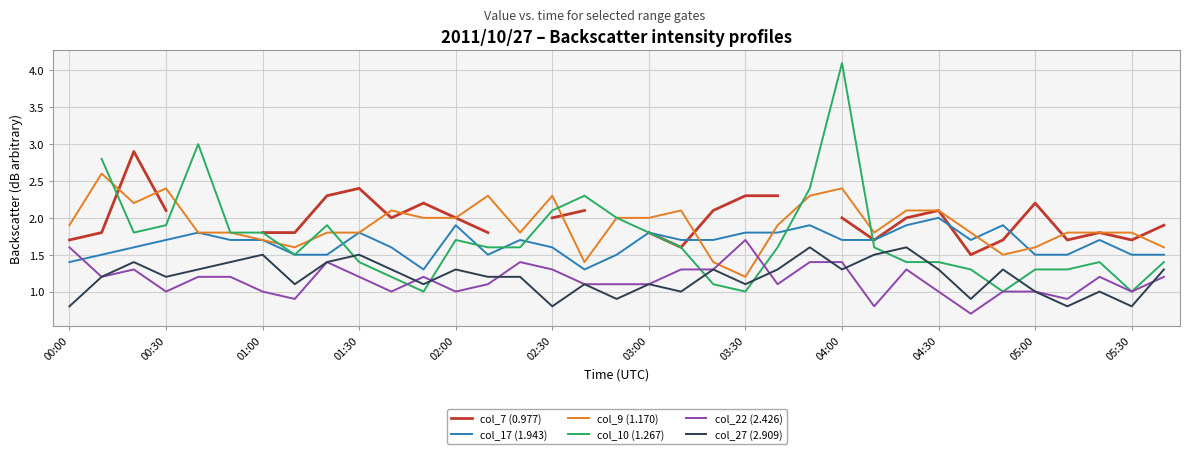

True or false: col_9 (1.170) and col_27 (2.909) cross at least once.

False